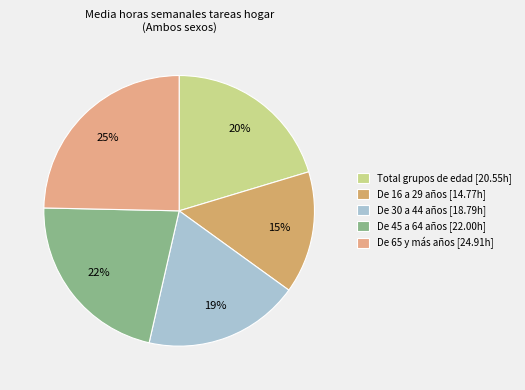

Do De 16 a 29 años and Total grupos de edad together represent more than half of the pie?

No